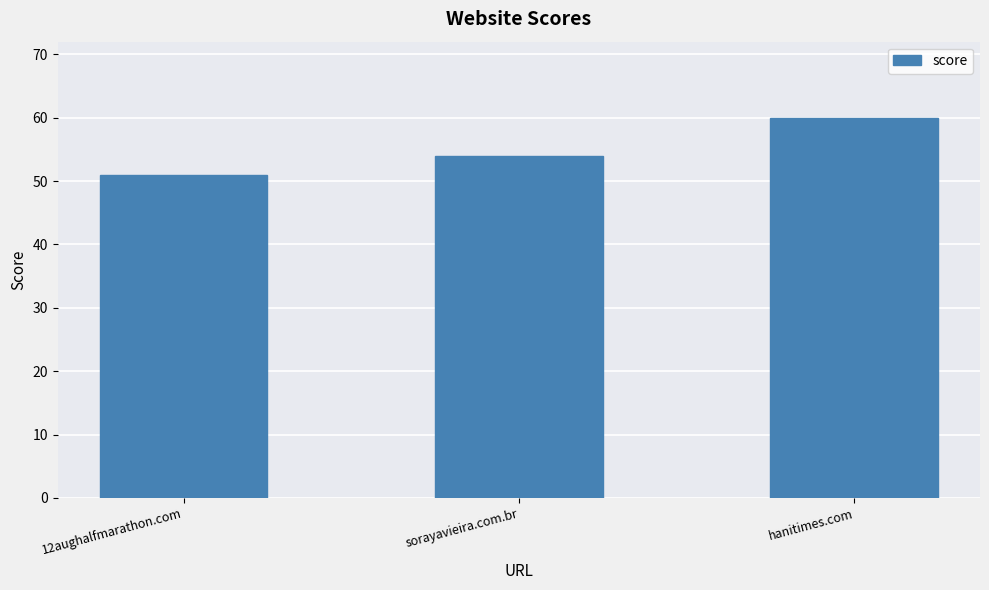

What is the ratio of the value at 12aughalfmarathon.com to the value at sorayavieira.com.br?

0.9